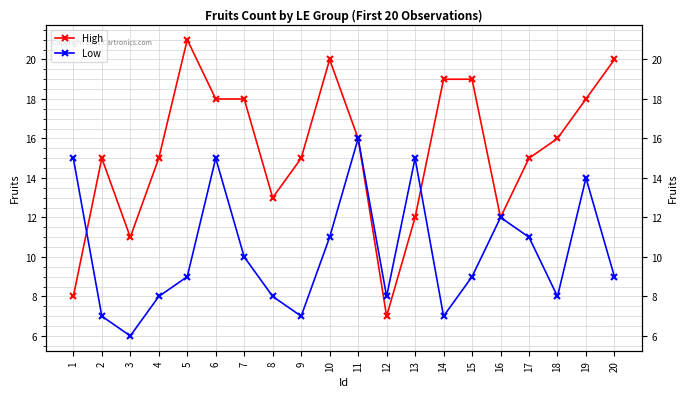

At which category is the sum across all series the highest?

6